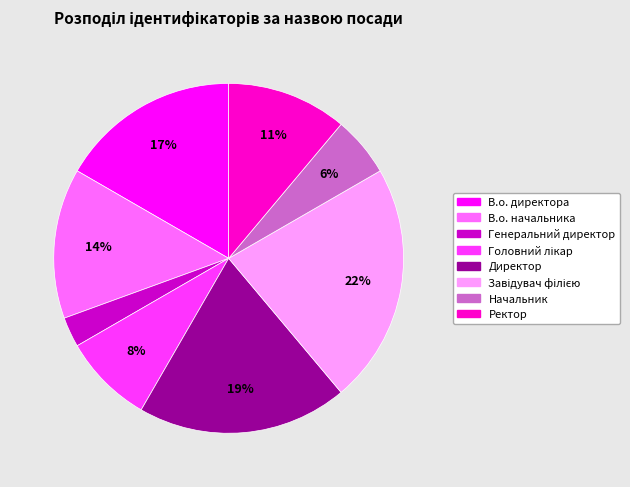

True or false: Ректор accounts for 21% of the total.

False